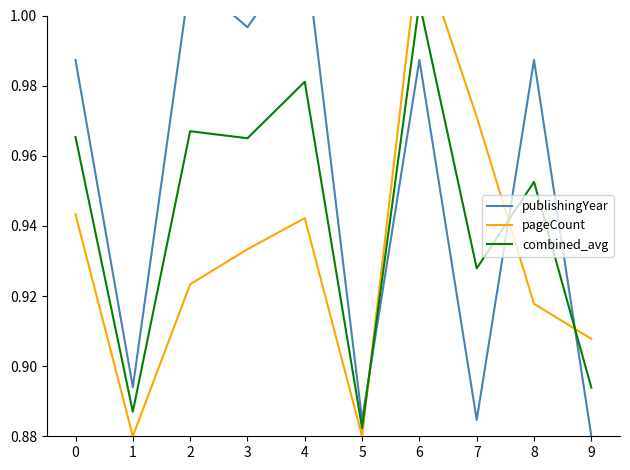

True or false: publishingYear has a value of 1.4 at 3.

False